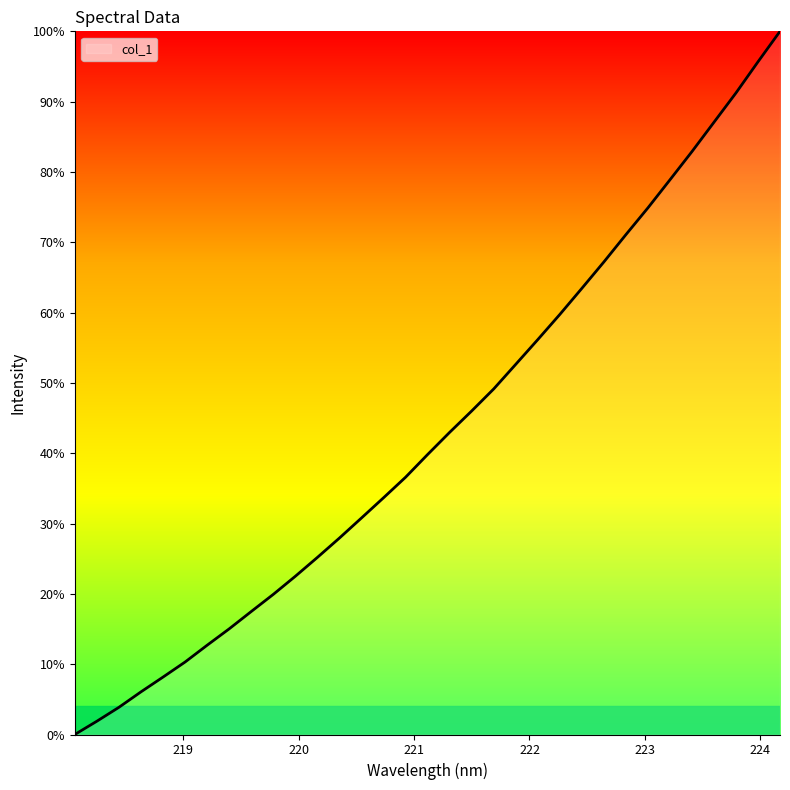

Does the chart display data point markers on the line(s)?

No